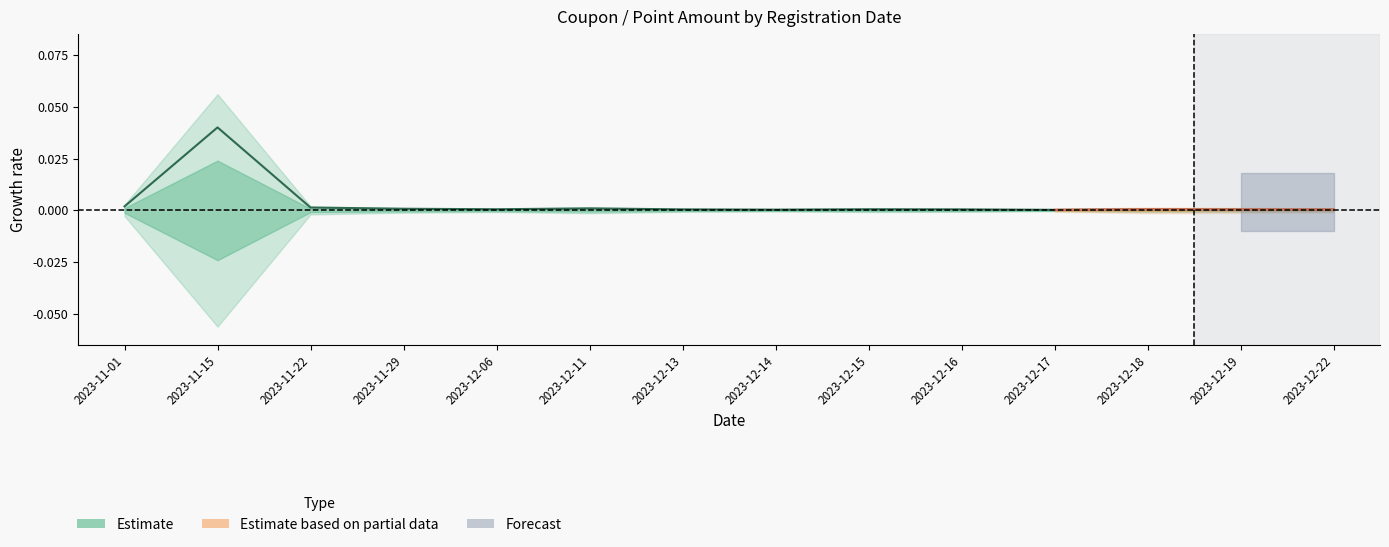

List the labels in order of value, largest first.

2023-11-15, 2023-11-01, 2023-11-22, 2023-12-11, 2023-11-29, 2023-12-06, 2023-12-15, 2023-12-18, 2023-12-13, 2023-12-16, 2023-12-19, 2023-12-22, 2023-12-14, 2023-12-17